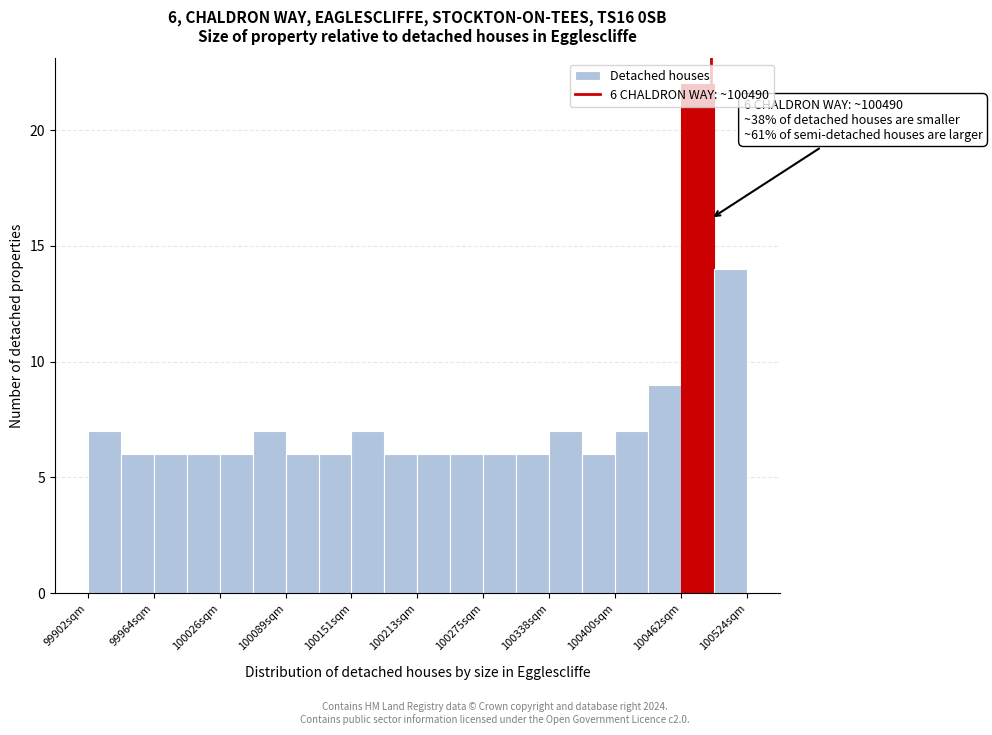

Around what value on the x-axis is the tallest bar? Give the approximate position of its centre, as read against the axis.

100480